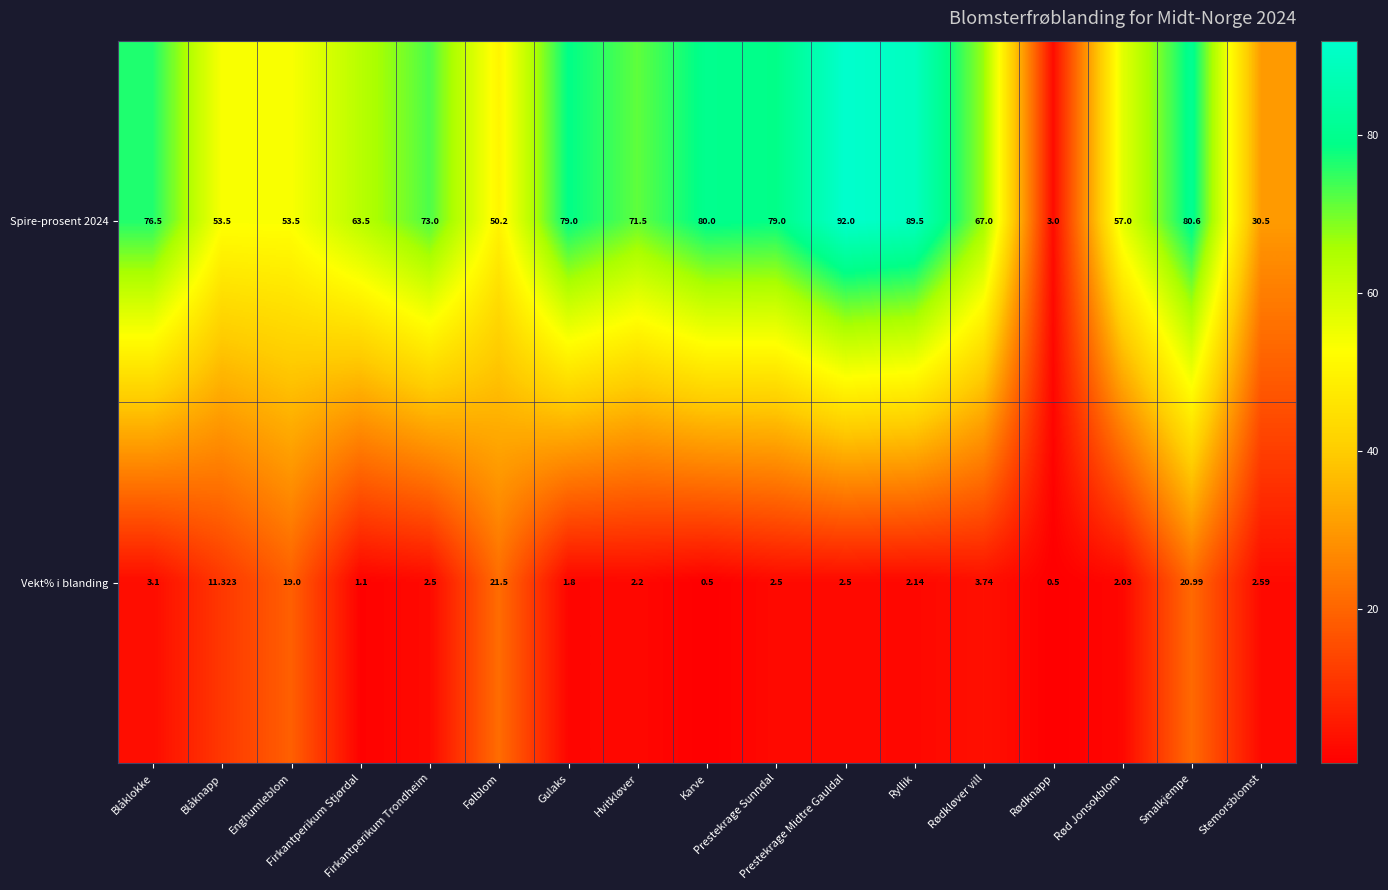

How many values in the Spire-prosent 2024 series exceed 71?

9